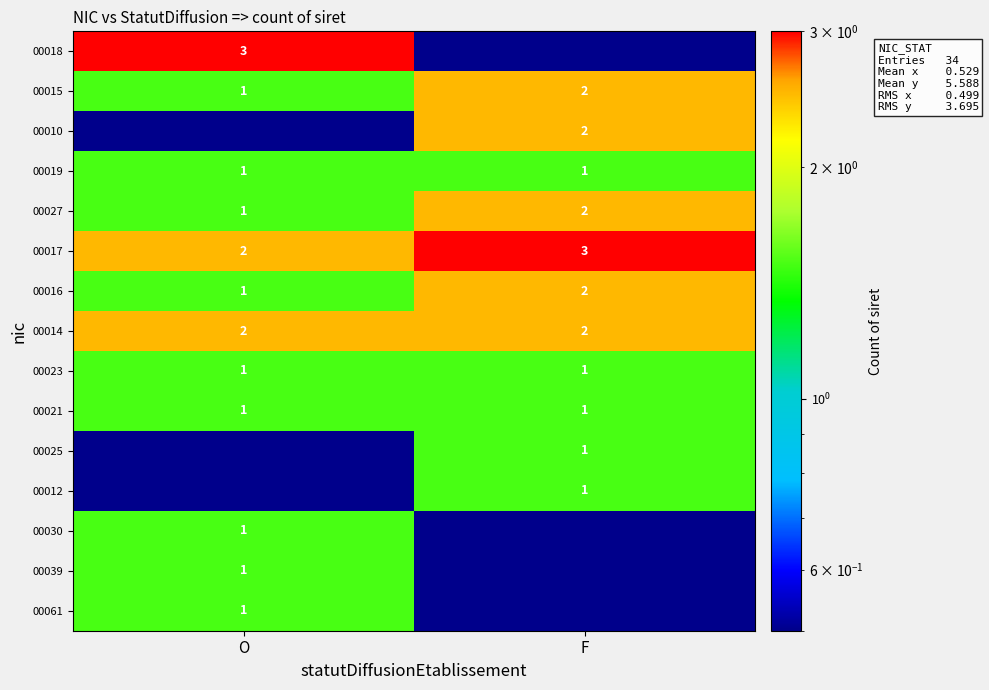

What value does the 00027 series have at F?

2.0